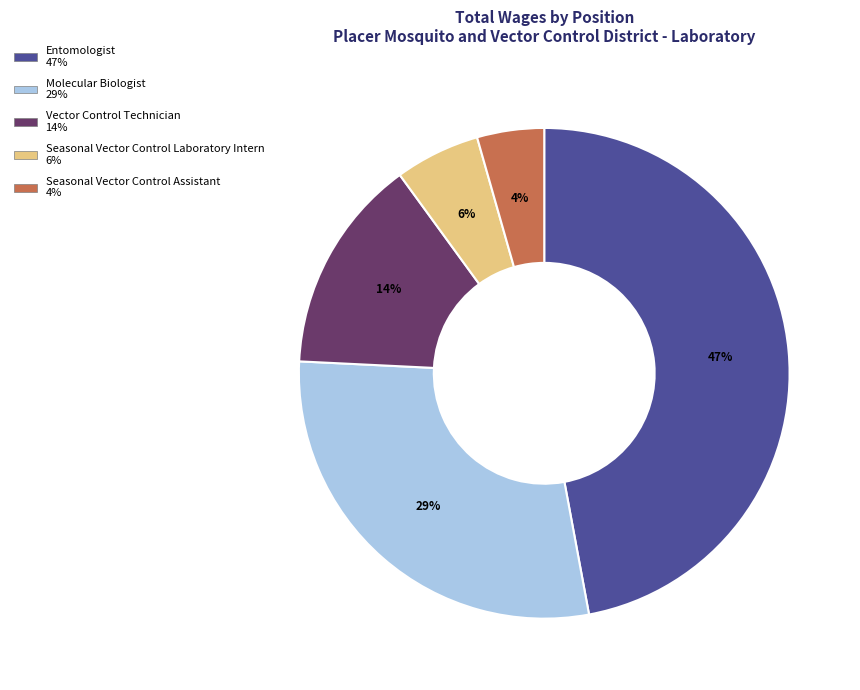

To the nearest percent, what is the difference between the largest and smallest slice percentages?

43%